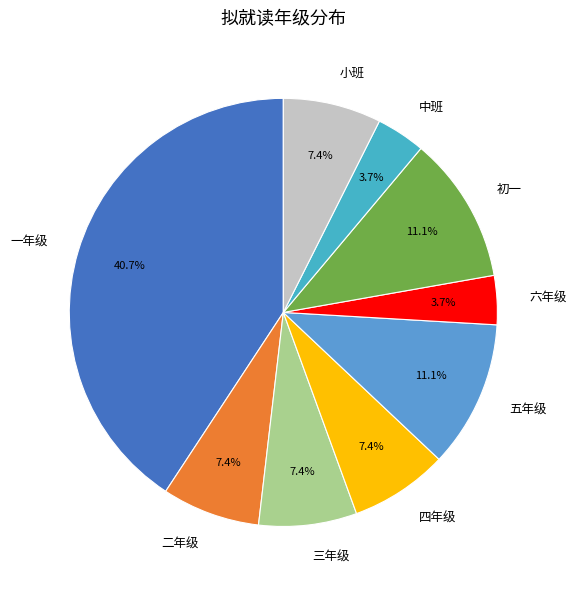

To the nearest percent, what is the difference between the 初一 and 中班 slice percentages?

7%